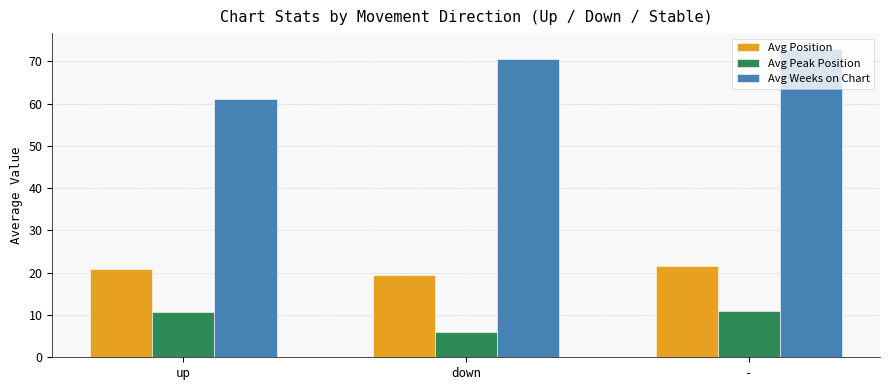

What is the minimum value shown in the chart?

6.1